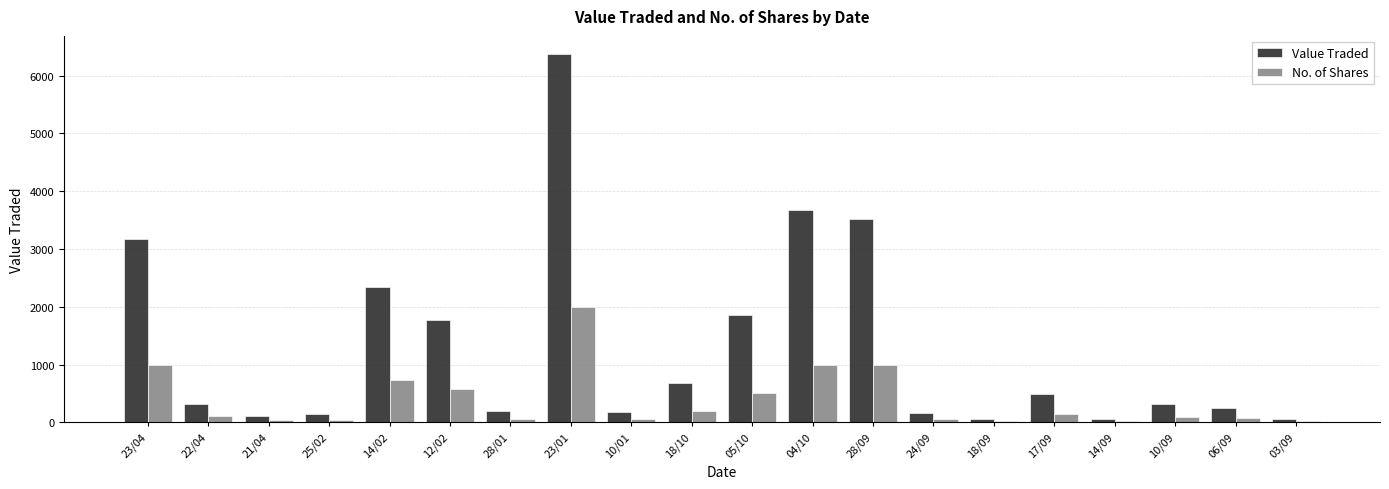

Between 23/04 and 25/02, which series saw the biggest shift?

Value Traded